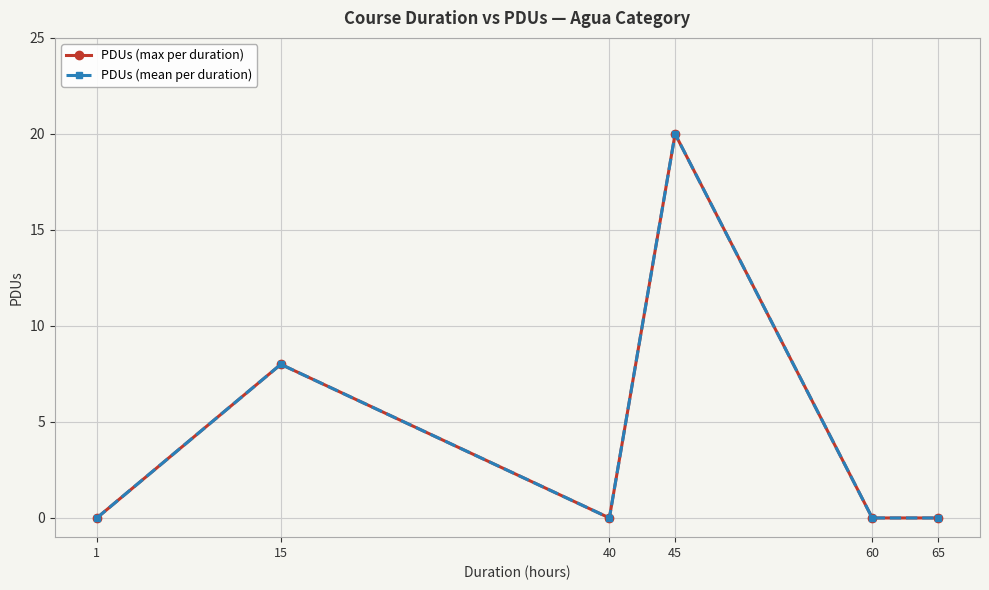

True or false: PDUs (max per duration) has more than 1 points higher than both neighbors.

True